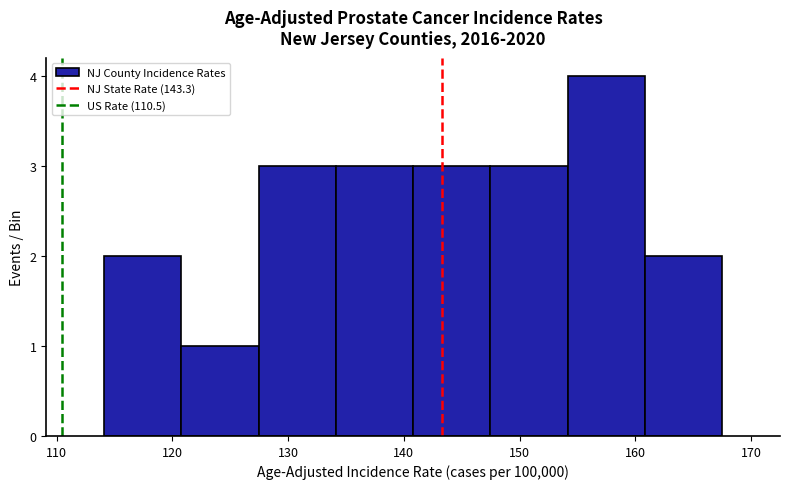

Reading left to right, transcribe this chart: for each bar, give the range it covers on the x-axis and its height. Neither the bar edges nor the heights are printed on the chart, so give them approximately, as read against the axes.

114 to 121: 2
121 to 127: 1
127 to 134: 3
134 to 141: 3
141 to 147: 3
147 to 154: 3
154 to 161: 4
161 to 168: 2